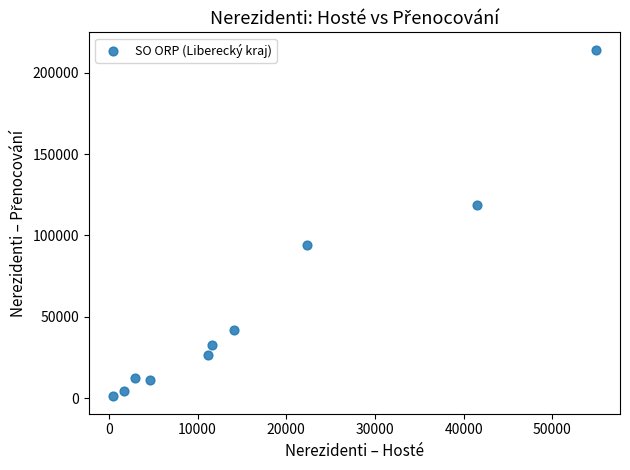

What Y value in the scatter plot is closest to 107631?

118417